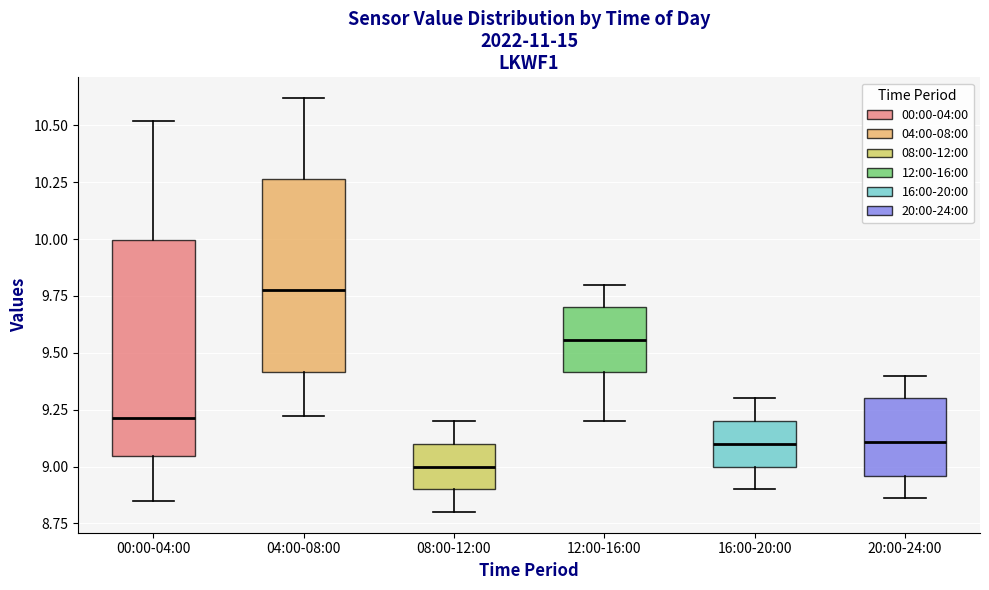

Which box has the lowest median line?

08:00-12:00